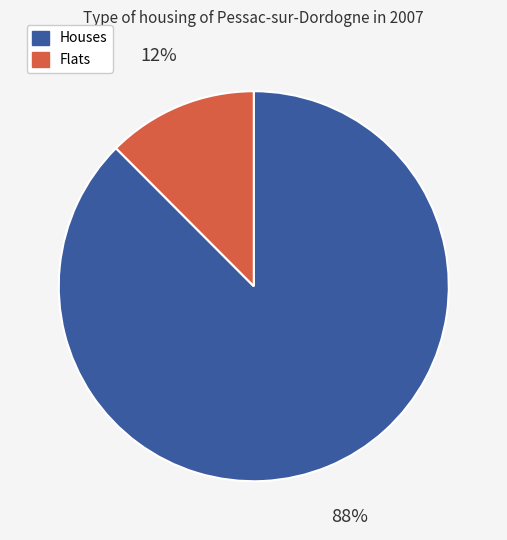

True or false: Flats accounts for 5% of the total.

False